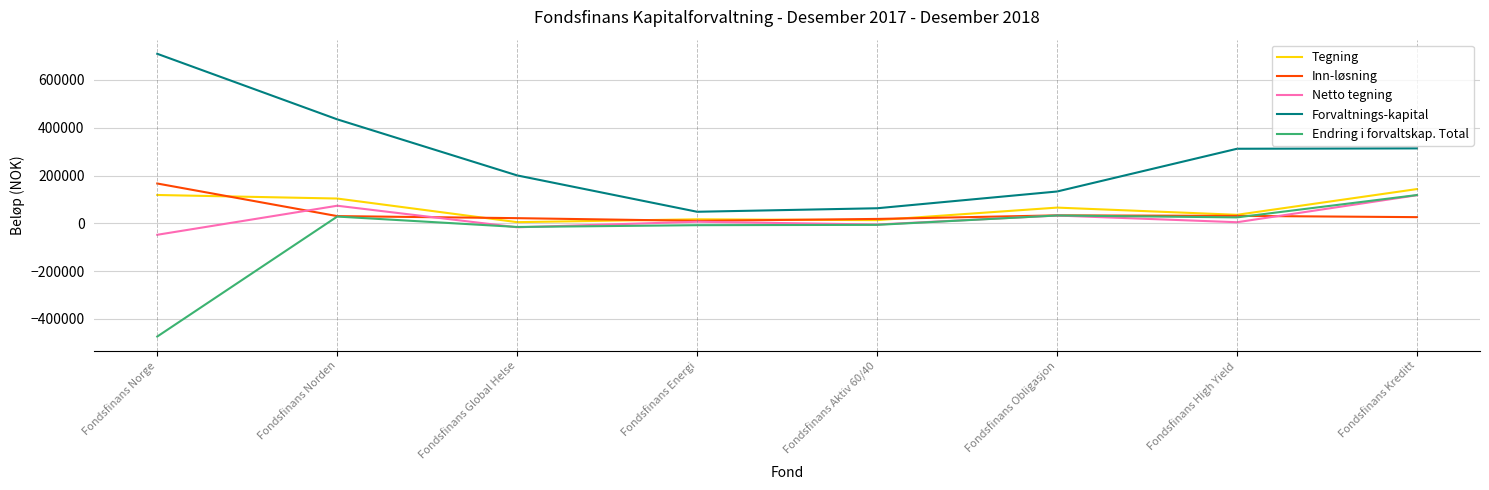

What is the total value across all series at Fondsfinans Obligasjon?

297281